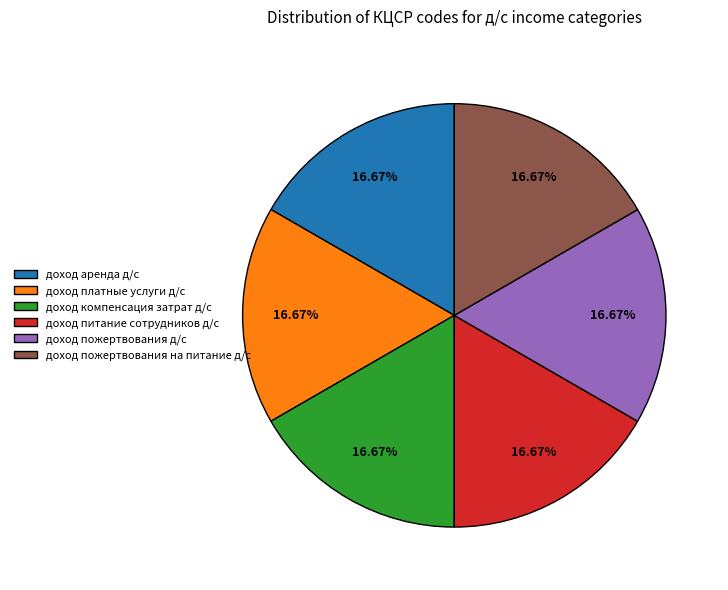

Combined, do доход компенсация затрат д/с and доход пожертвования д/с account for over 50%?

No